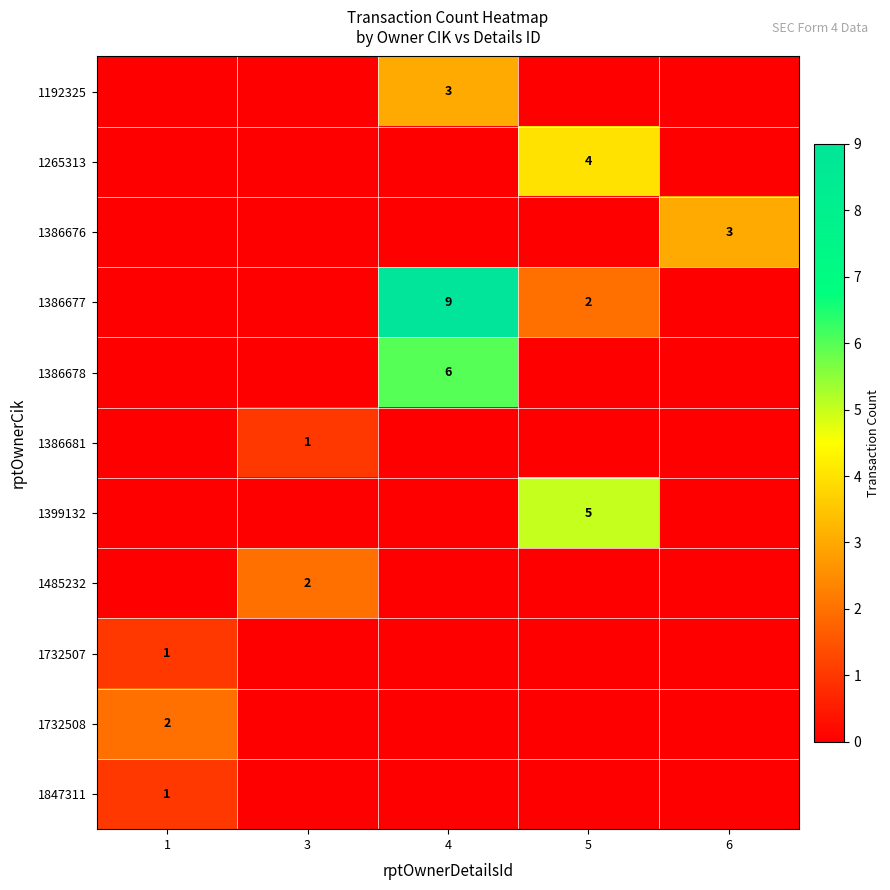

Count the number of data series in this chart.

11